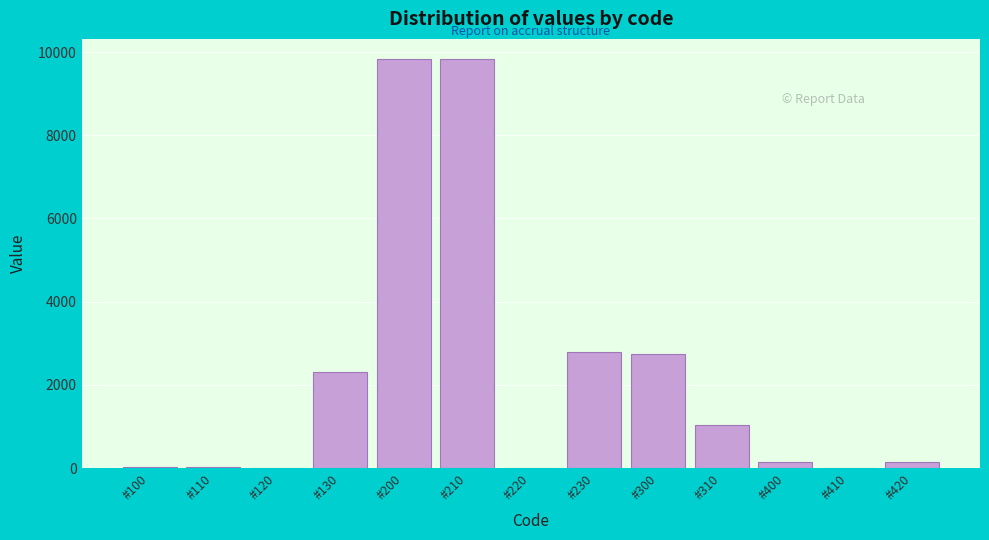

The value at #220 is 5378. True or false?

False